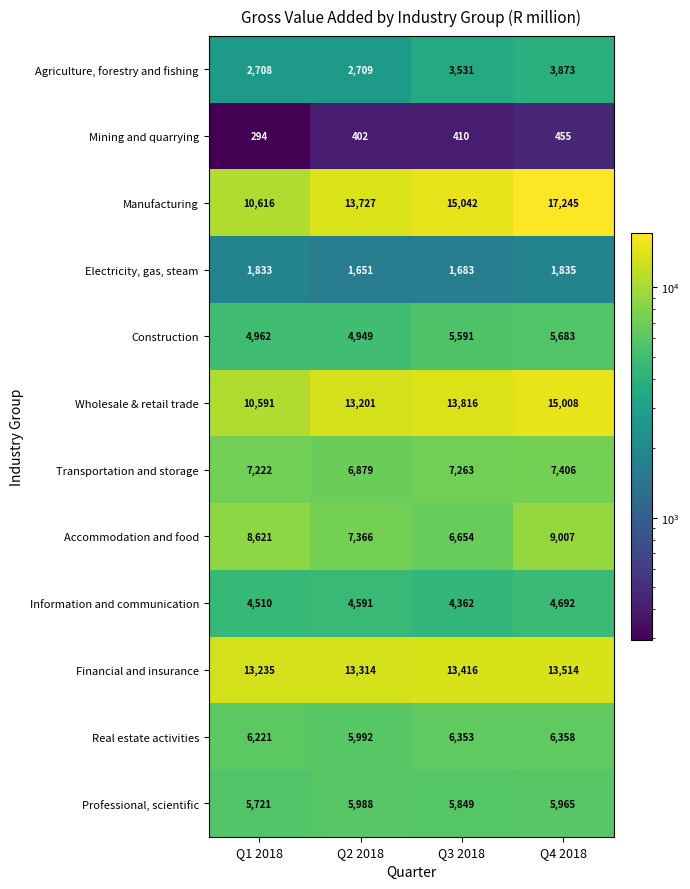

The value of Agriculture, forestry and fishing at Q1 2018 is 3759. True or false?

False